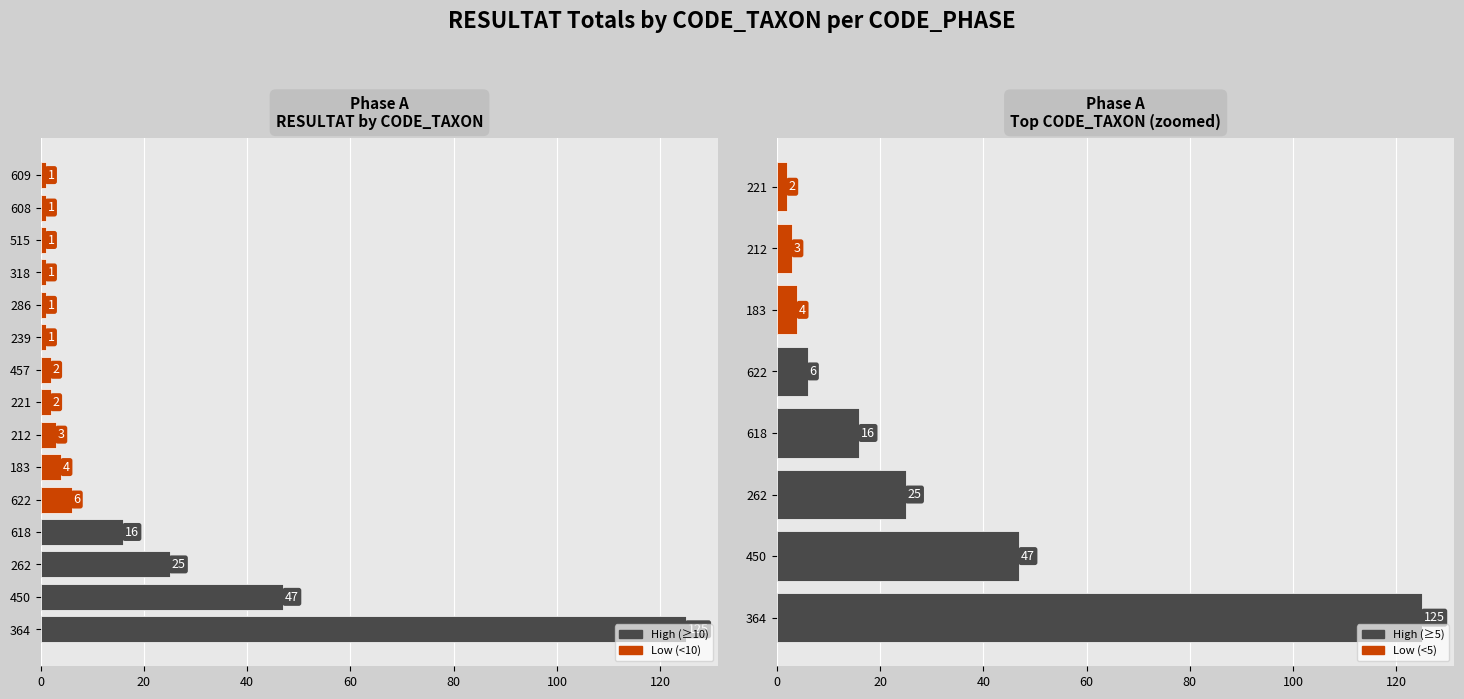

What is the average value?

28